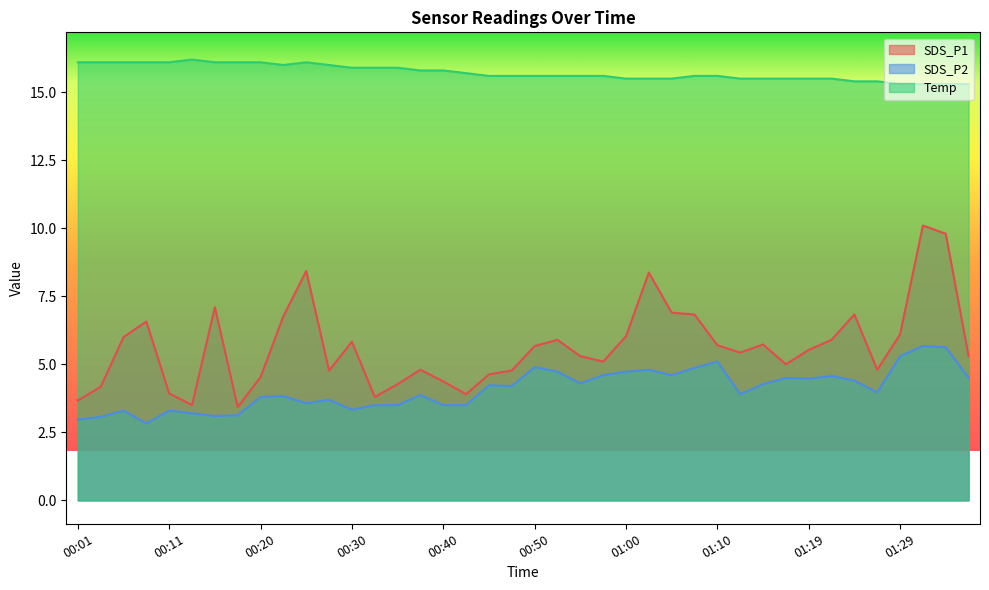

The value of Temp at 00:57 is 15.6. True or false?

True